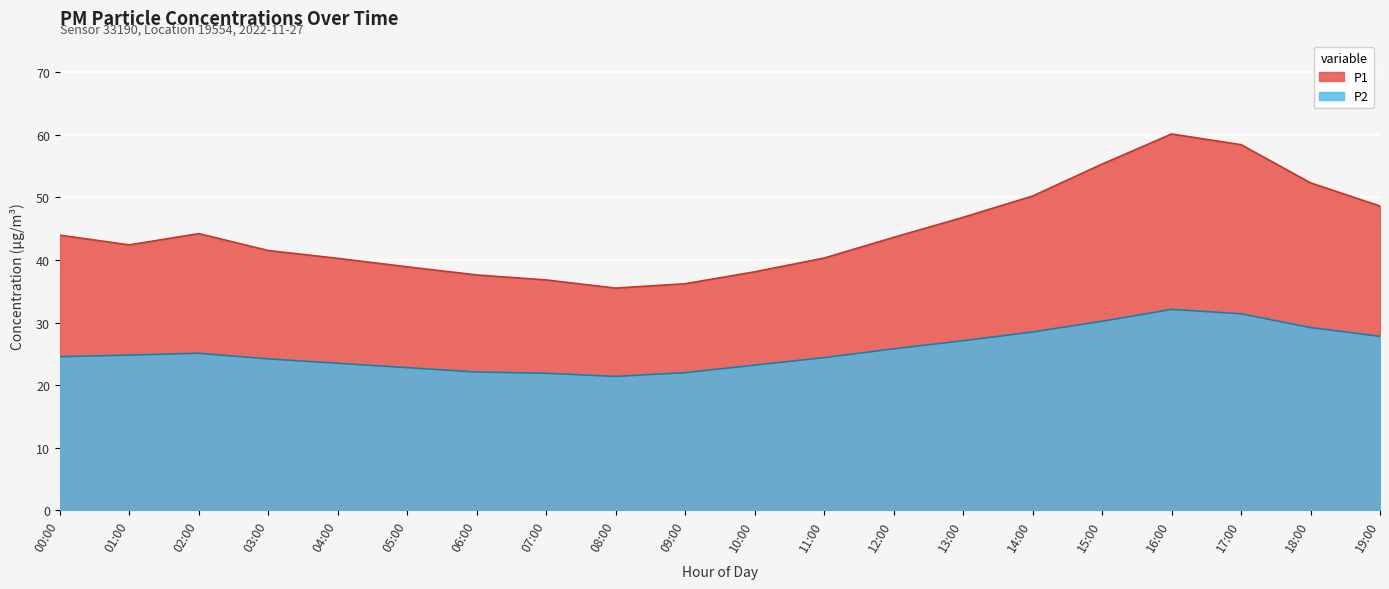

At which category does P2 reach its first local peak?

02:00